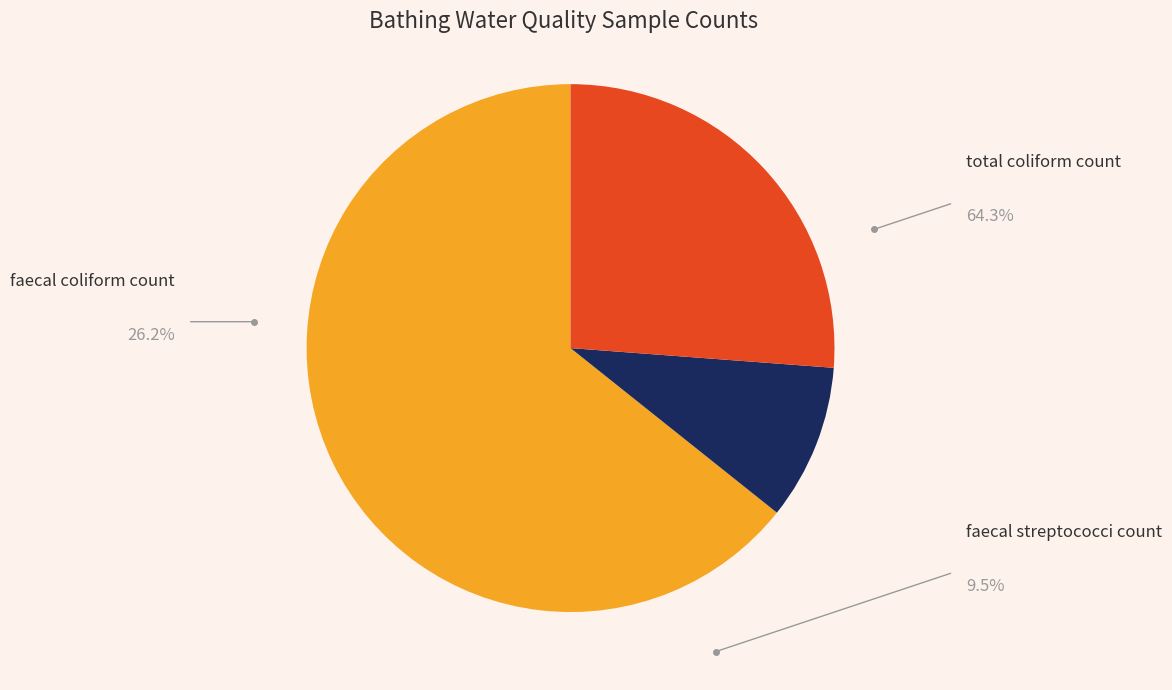

Does any single category account for the majority?

Yes